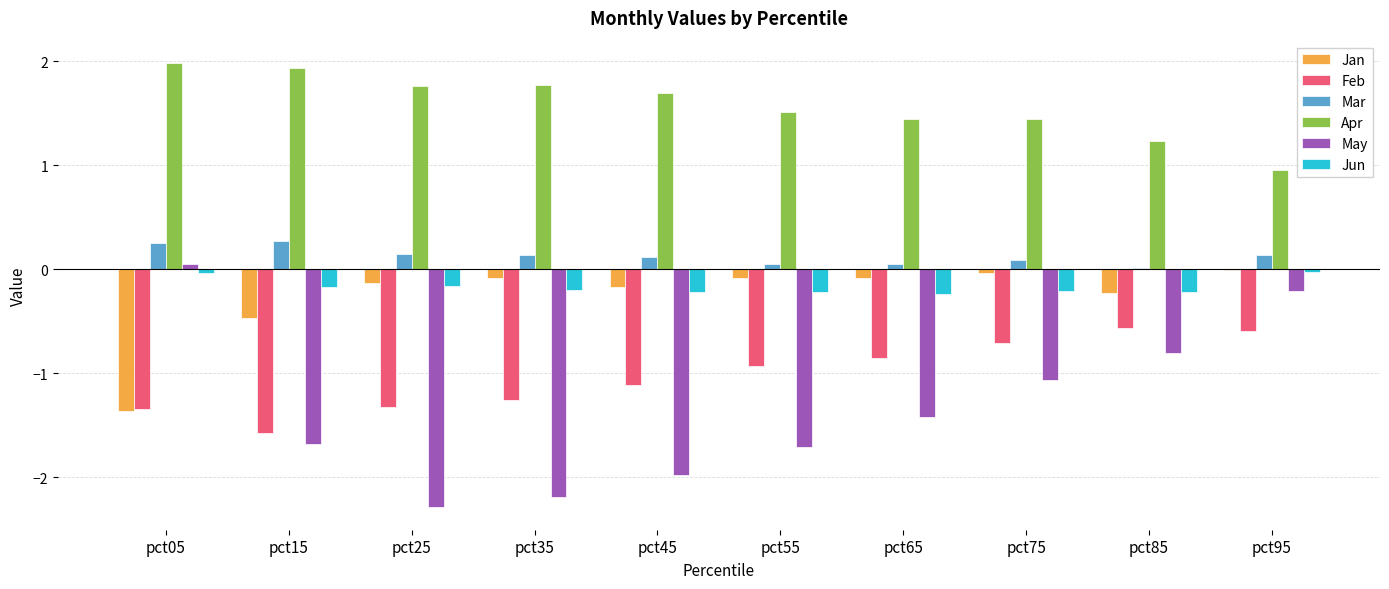

Which series has the largest total across all categories?

Apr